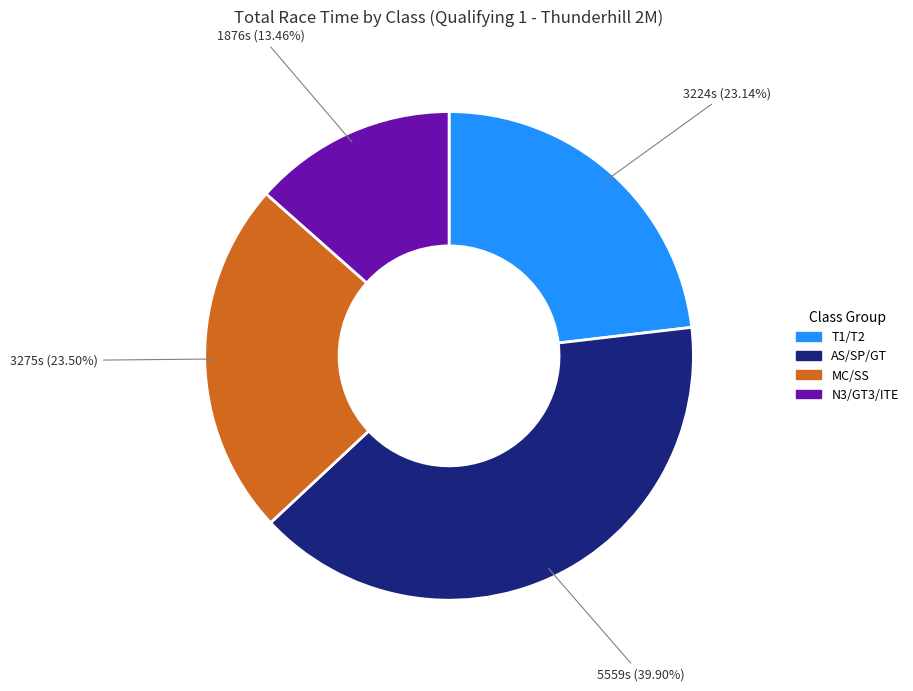

Does any single category account for the majority?

No